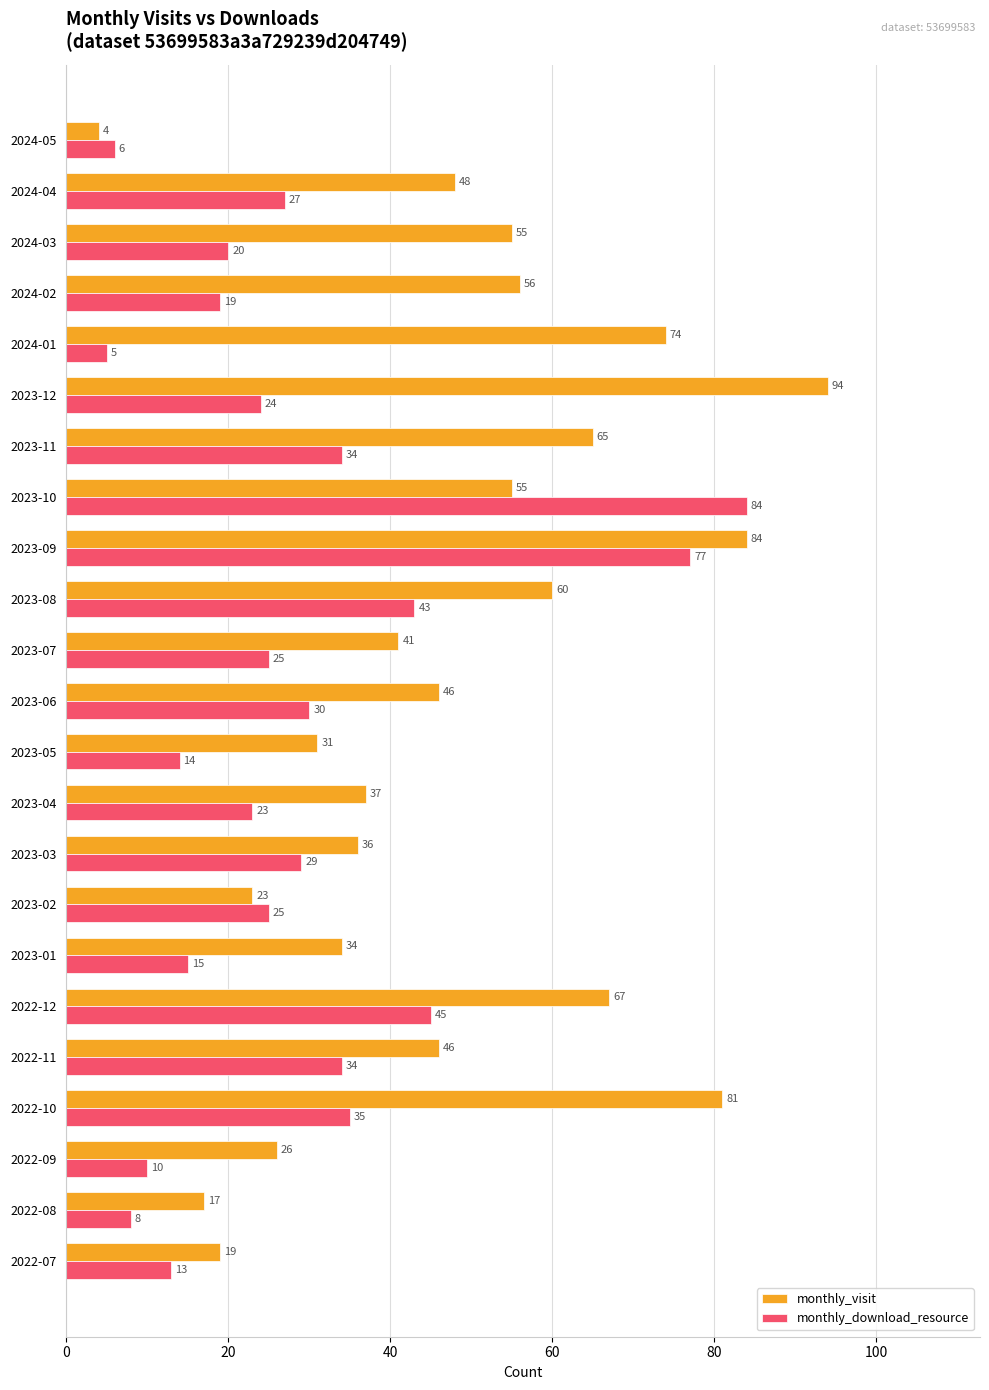

List the series in order of their peak value, lowest first.

monthly_download_resource, monthly_visit